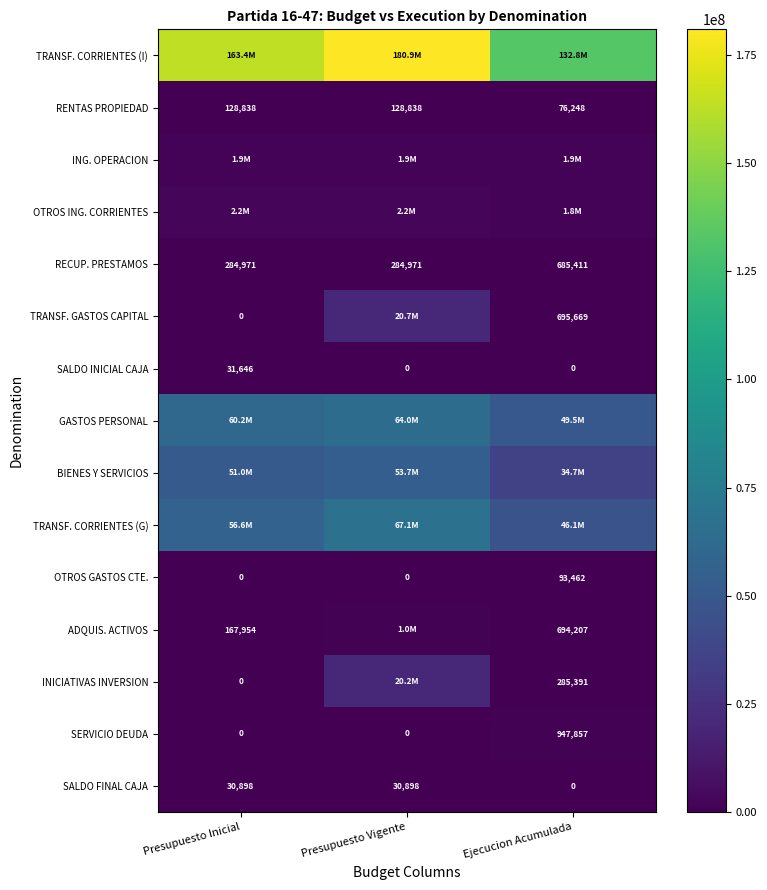

What is the difference between the RECUP. PRESTAMOS values at Ejecucion Acumulada and Presupuesto Vigente?

400440